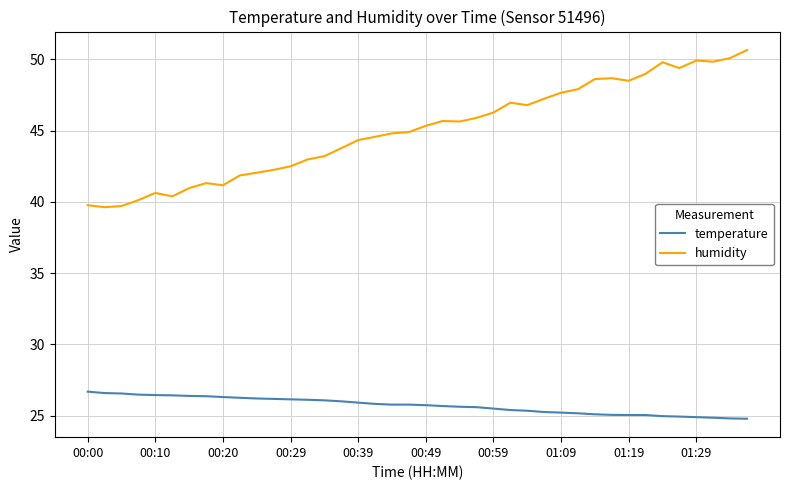

What is the maximum value for temperature?

26.7